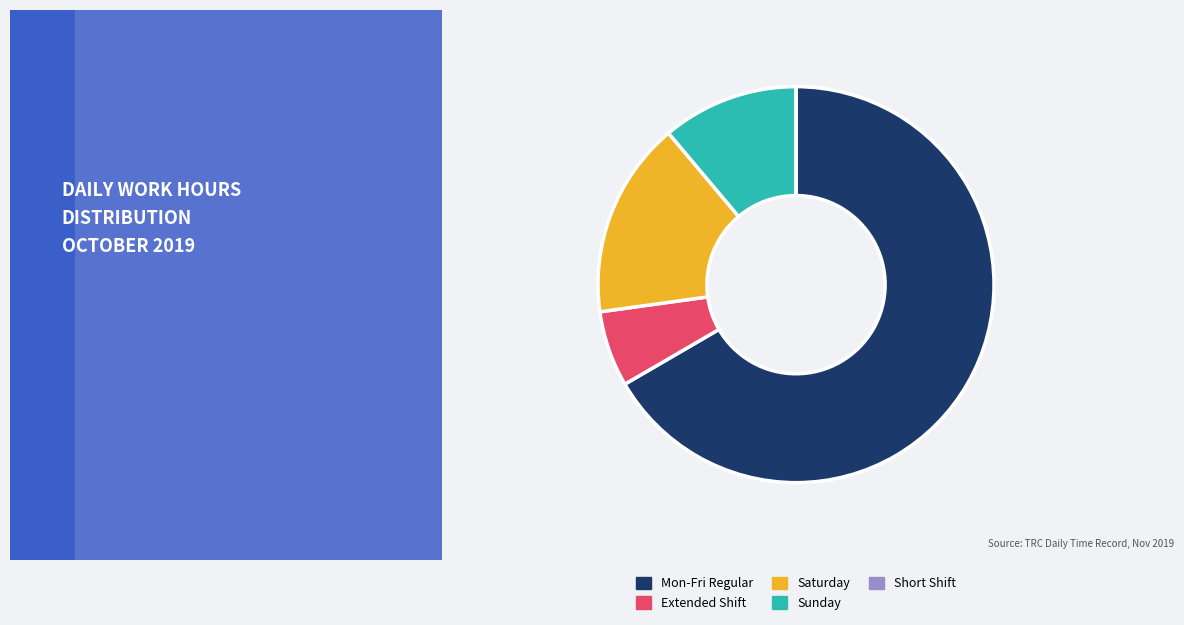

True or false: Mon-Fri Regular accounts for 56% of the total.

False